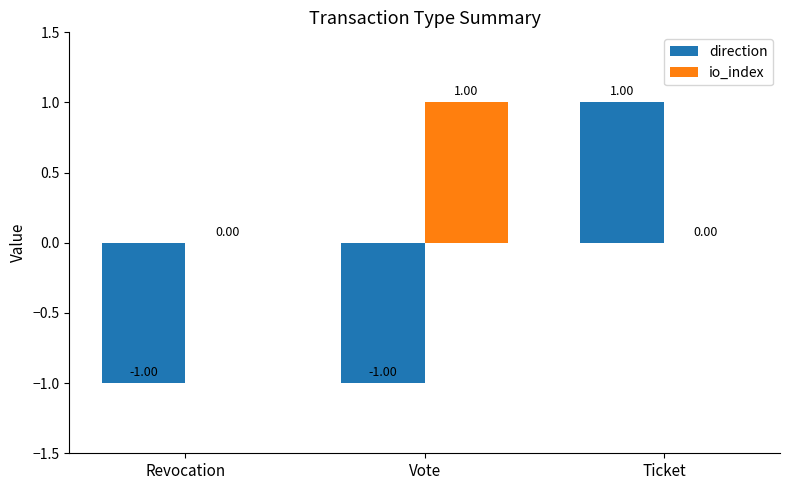

Reading left to right, list all the values displayed in this chart.

direction: -1	-1	1
io_index: 0	1	0